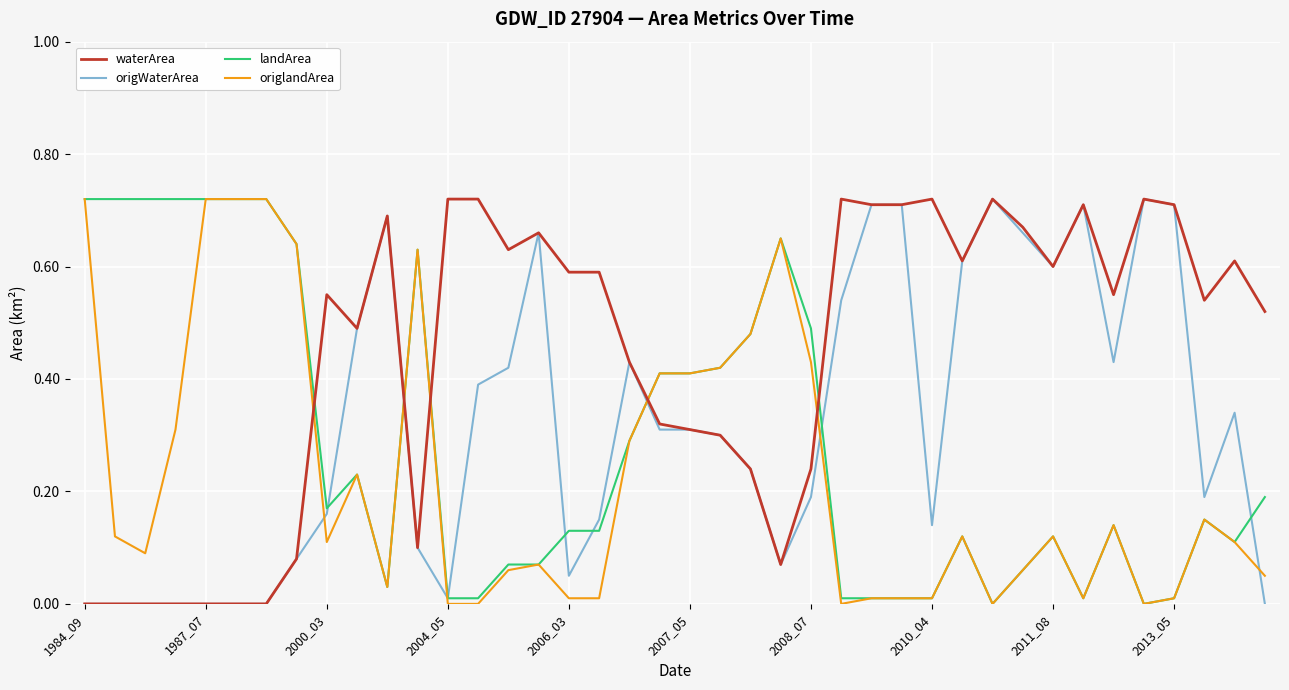

Which series has the largest total across all categories?

waterArea